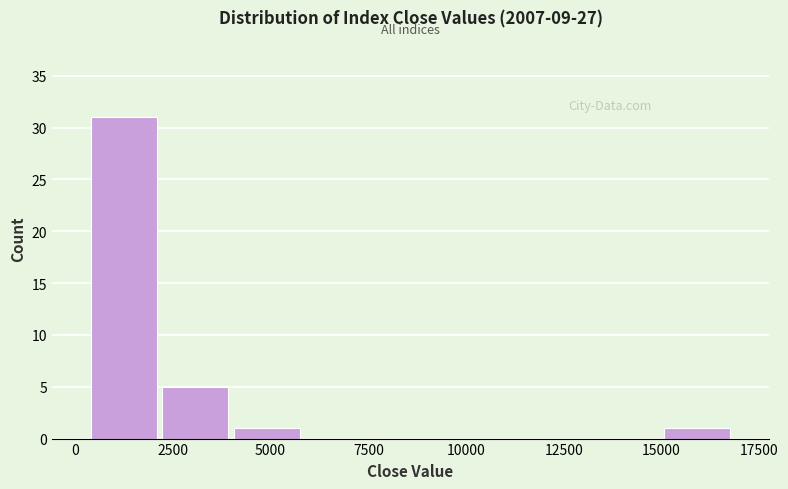

Read against the x-axis, roughly where is the centre of the tallest bar?

1000